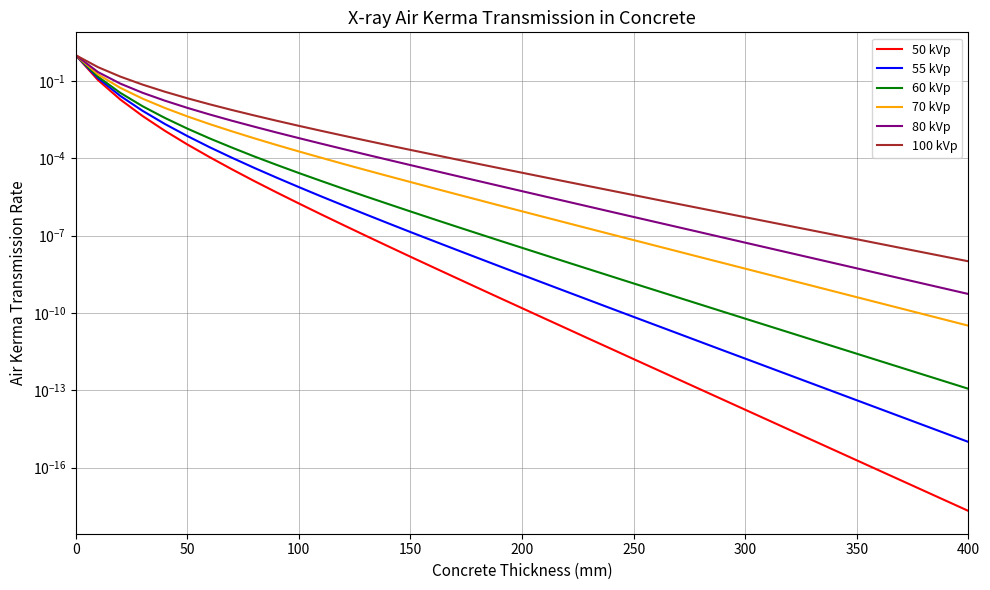

True or false: 70 kVp has more than 0 interior local peaks.

False